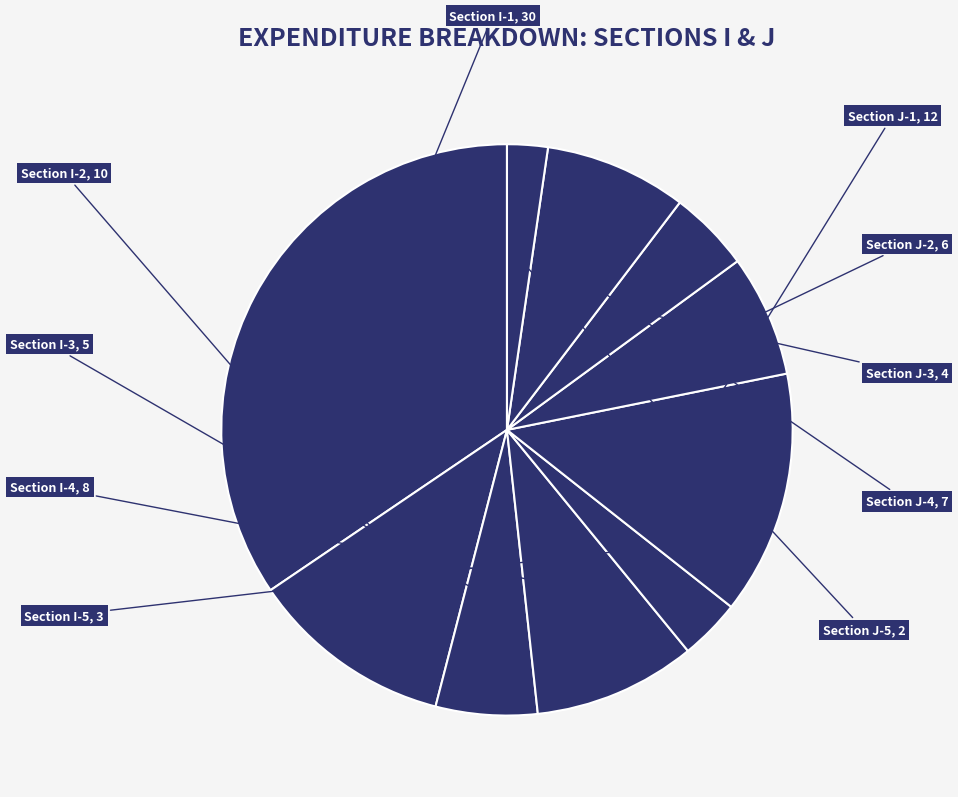

What is the smallest slice in the pie chart?

J-5